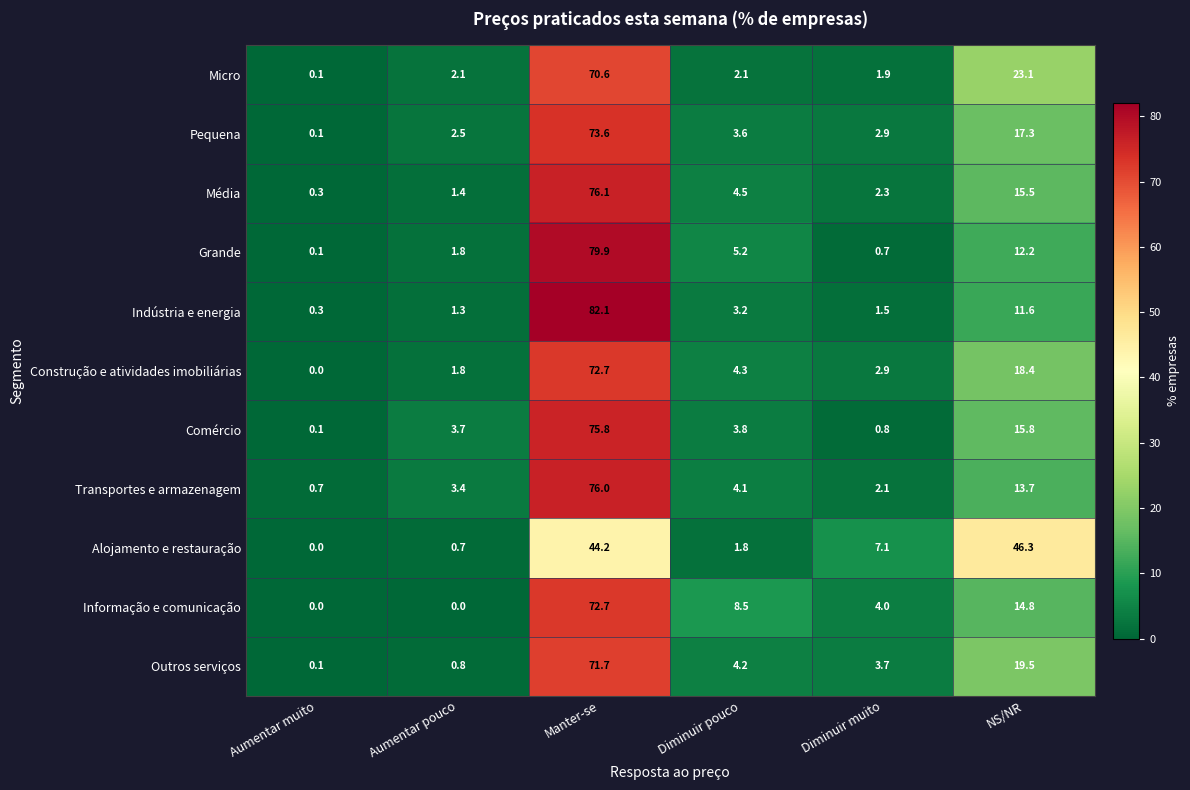

What is the difference between the highest and lowest values at Manter-se?

37.9